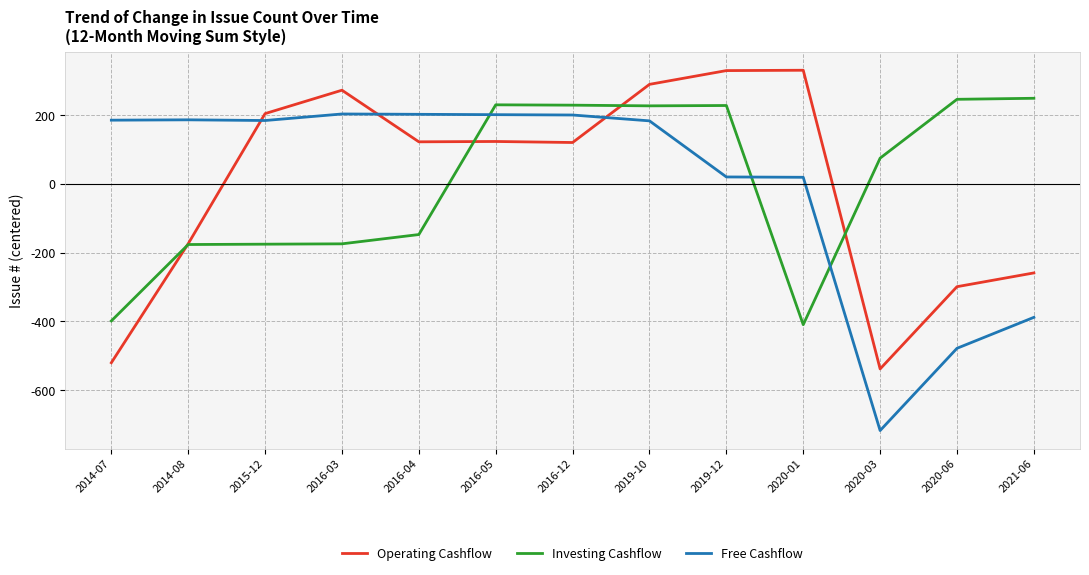

Which series changed the most between 2016-12 and 2019-12?

Operating Cashflow